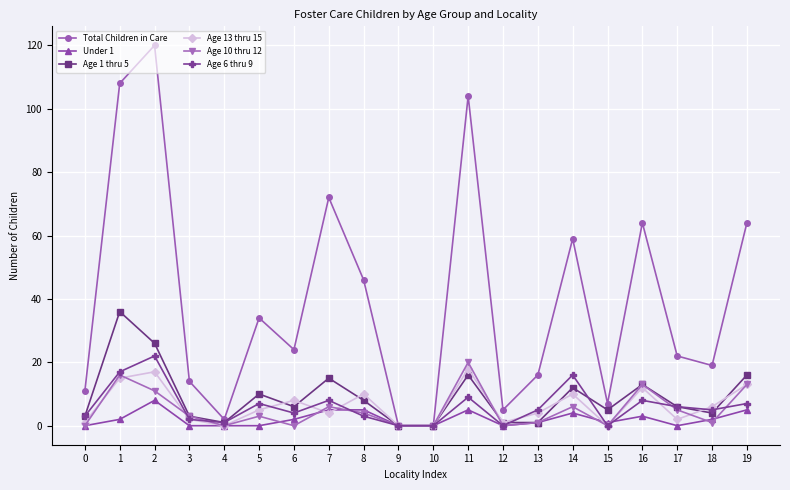

List the series in order of their peak value, lowest first.

Under 1, Age 13 thru 15, Age 10 thru 12, Age 6 thru 9, Age 1 thru 5, Total Children in Care